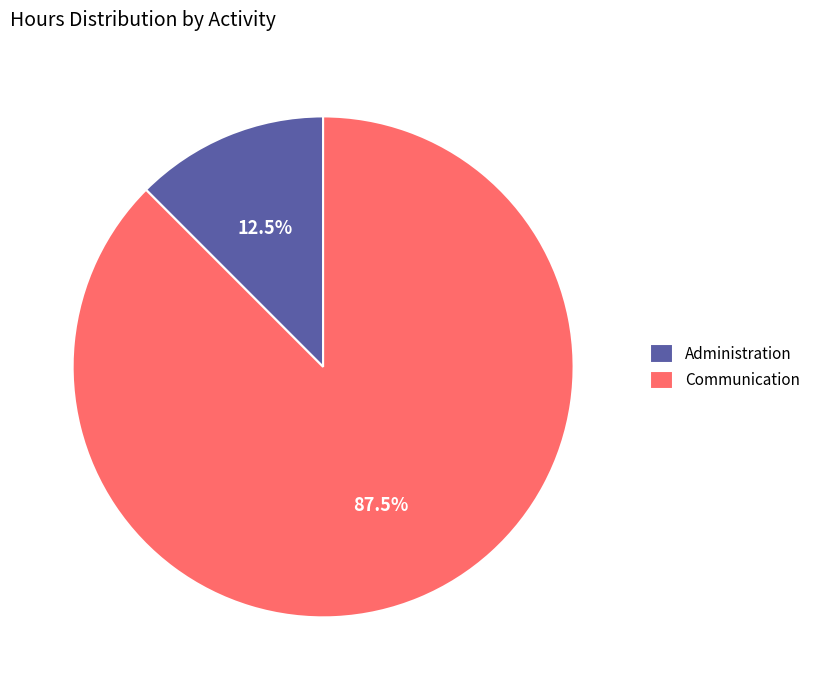

Which slice is the largest?

Communication